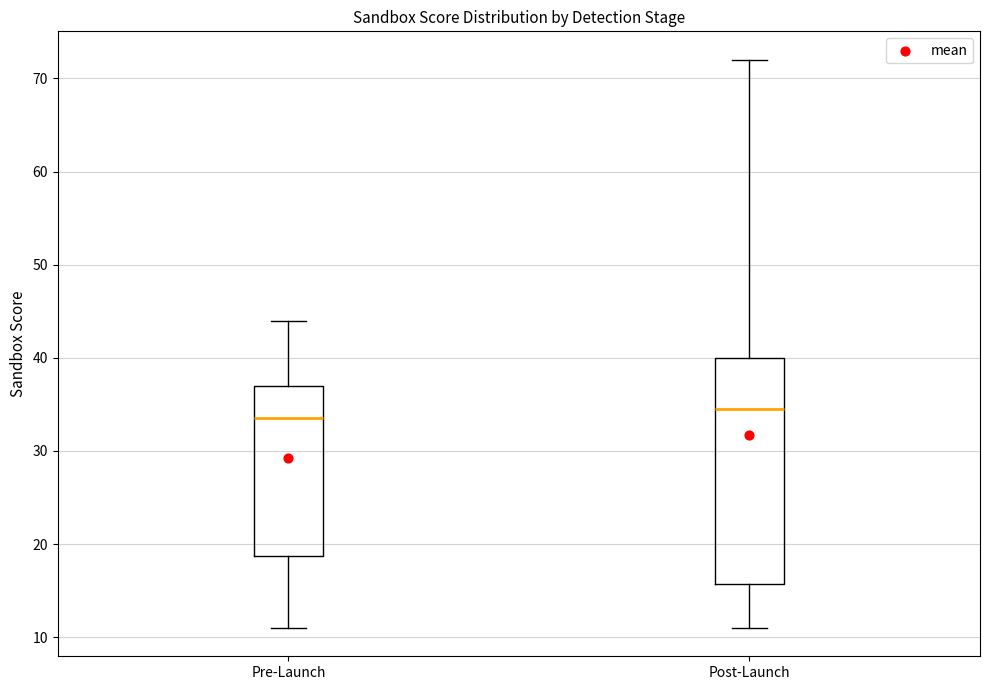

Which box is the tallest, from its lower edge to its upper edge?

Post-Launch